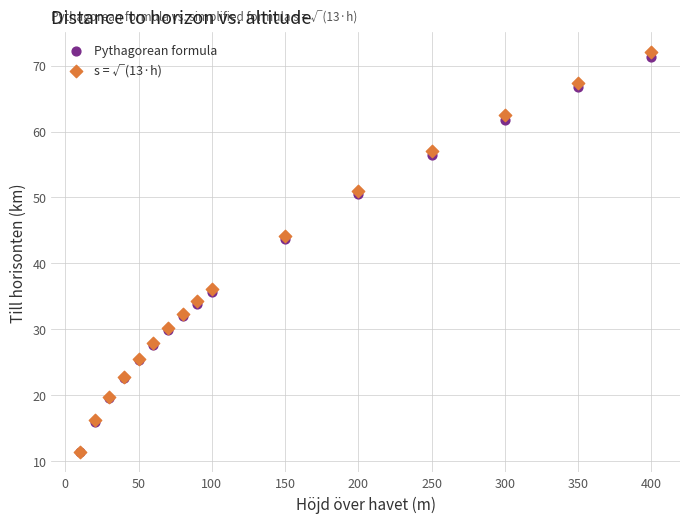

What are all the series names shown in the legend?

Pythagorean formula, s = √(13·h)